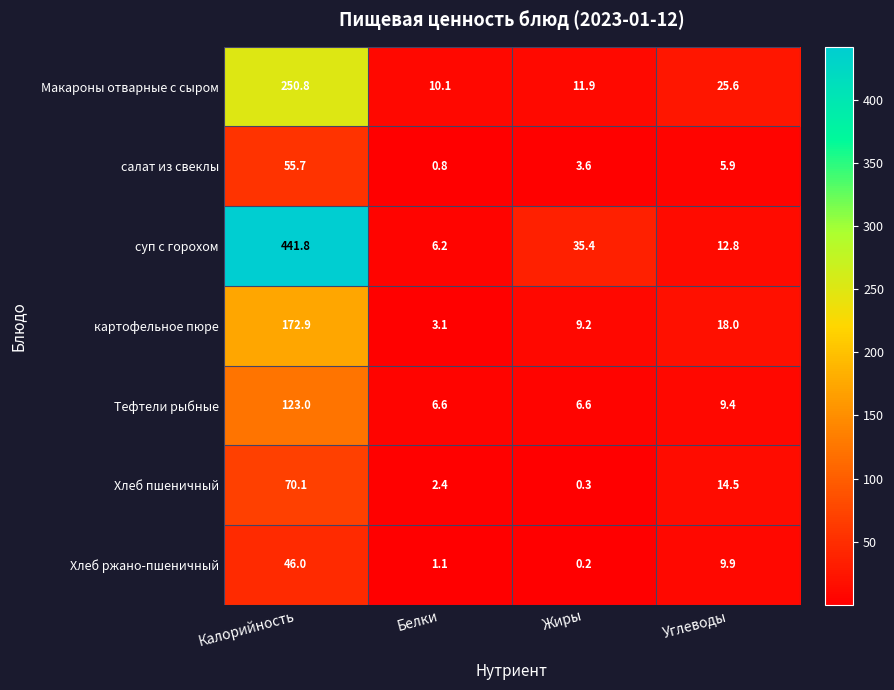

Reading left to right, list all the values displayed in this chart.

Макароны отварные с сыром: 250.8	10.1	11.9	25.6
салат из свеклы: 55.7	0.8	3.6	5.9
суп с горохом: 441.8	6.2	35.4	12.8
картофельное пюре: 172.9	3.1	9.2	18.0
Тефтели рыбные: 123.0	6.6	6.6	9.4
Хлеб пшеничный: 70.1	2.4	0.3	14.5
Хлеб ржано-пшеничный: 46.0	1.1	0.2	9.9